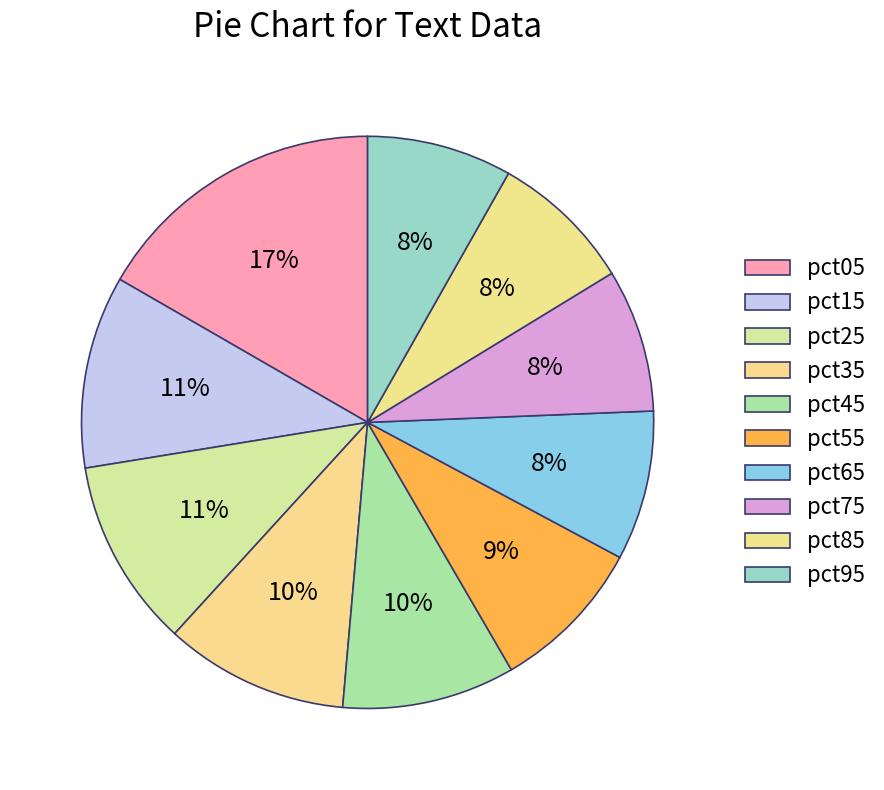

The pct45 slice represents 19% of the pie. True or false?

False